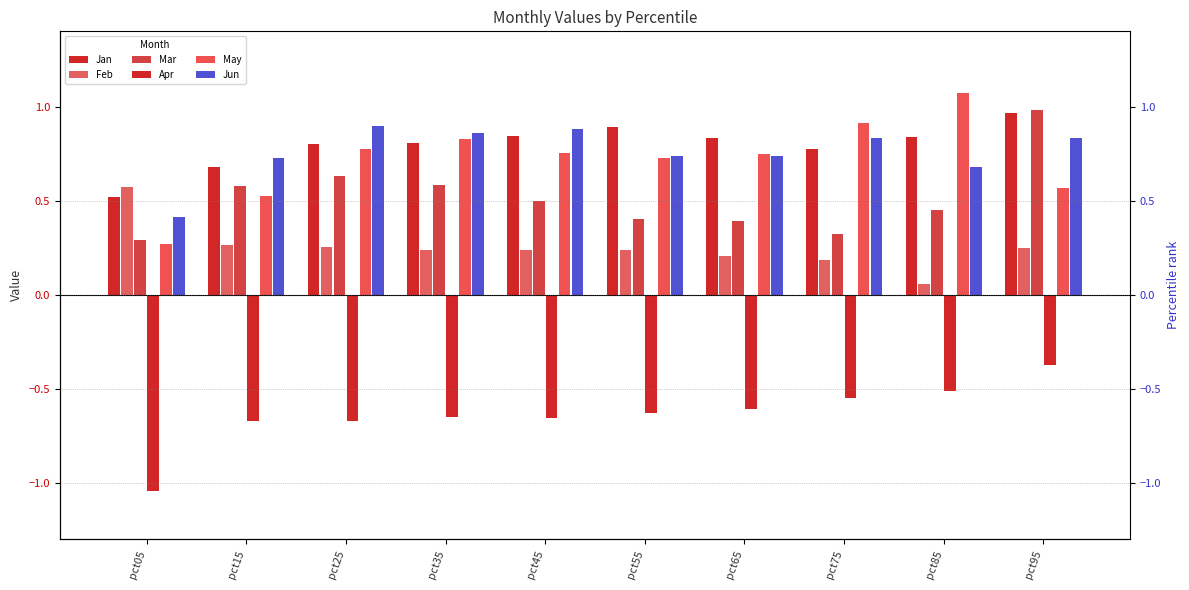

Reading left to right, transcribe all the data shown in this chart.

Jan: 0.5	0.7	0.8	0.8	0.8	0.9	0.8	0.8	0.8	1.0
Feb: 0.6	0.3	0.3	0.2	0.2	0.2	0.2	0.2	0.1	0.2
Mar: 0.3	0.6	0.6	0.6	0.5	0.4	0.4	0.3	0.5	1.0
Apr: -1.0	-0.7	-0.7	-0.6	-0.7	-0.6	-0.6	-0.6	-0.5	-0.4
May: 0.3	0.5	0.8	0.8	0.8	0.7	0.8	0.9	1.1	0.6
Jun: 0.4	0.7	0.9	0.9	0.9	0.7	0.7	0.8	0.7	0.8